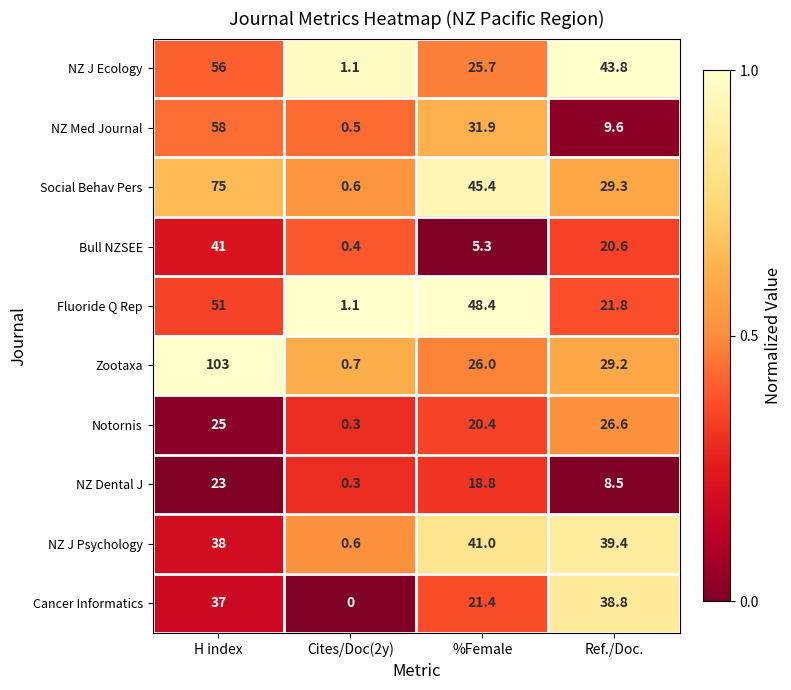

At which category does the chart reach its peak across all series?

H index